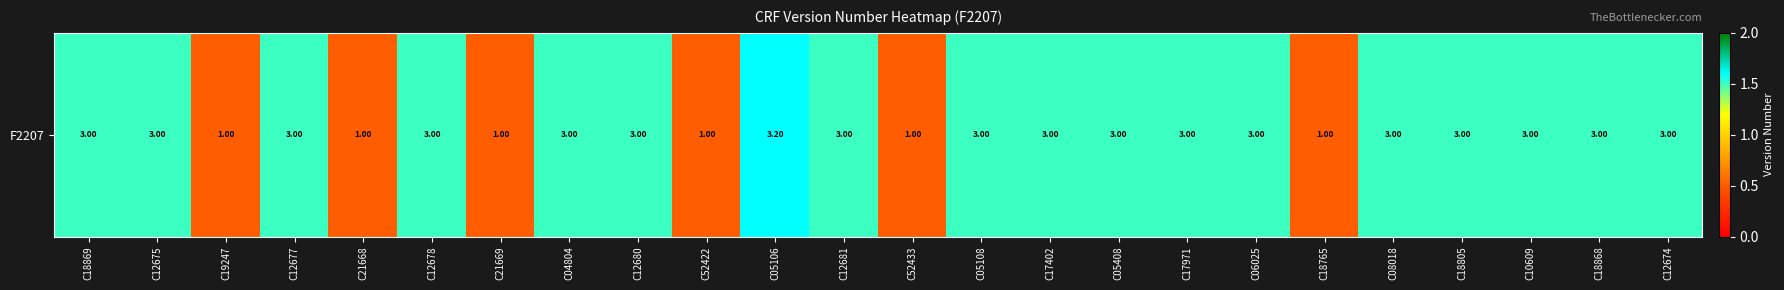

Rank the categories by value from lowest to highest.

C19247, C21668, C21669, C52422, C52433, C18765, C18869, C12675, C12677, C12678, C04804, C12680, C12681, C05108, C17402, C05408, C17971, C06025, C08018, C18805, C10609, C18868, C12674, C05106